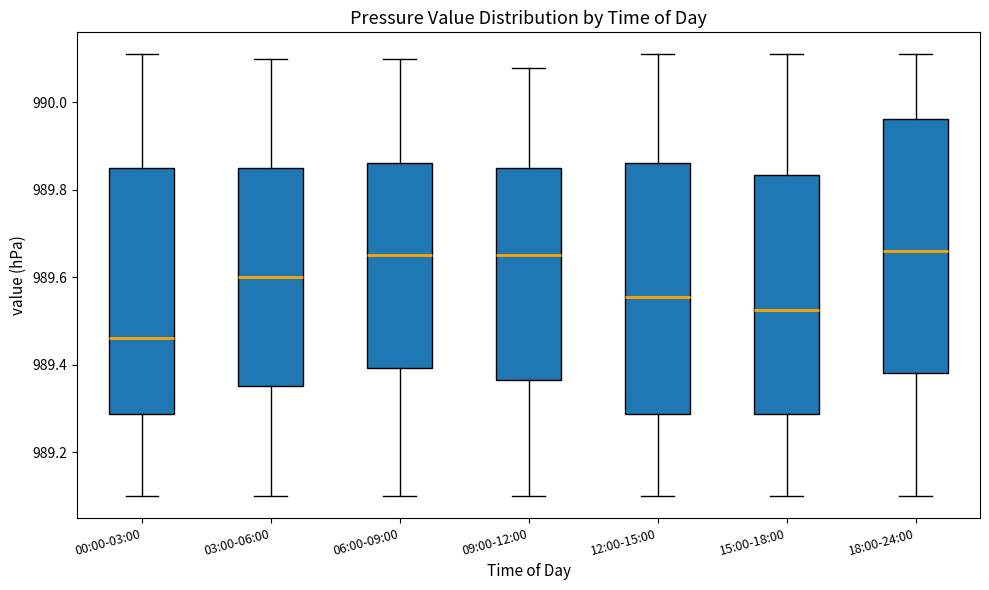

Where does the upper whisker of the box for 03:00-06:00 end on the y-axis? The values are not printed on the chart, so give them approximately, as read against the axis.

990.10